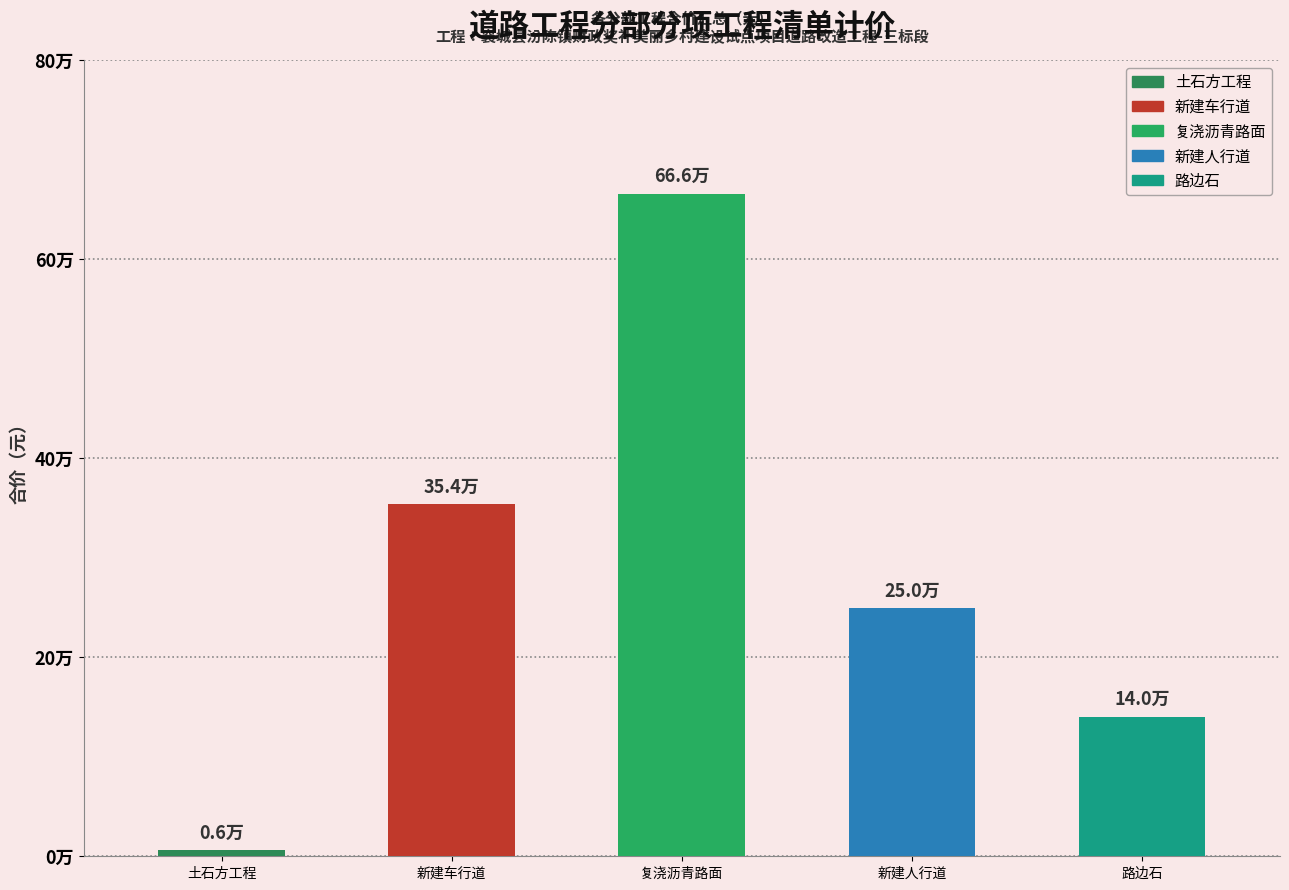

What is the smallest value displayed?

6159.8